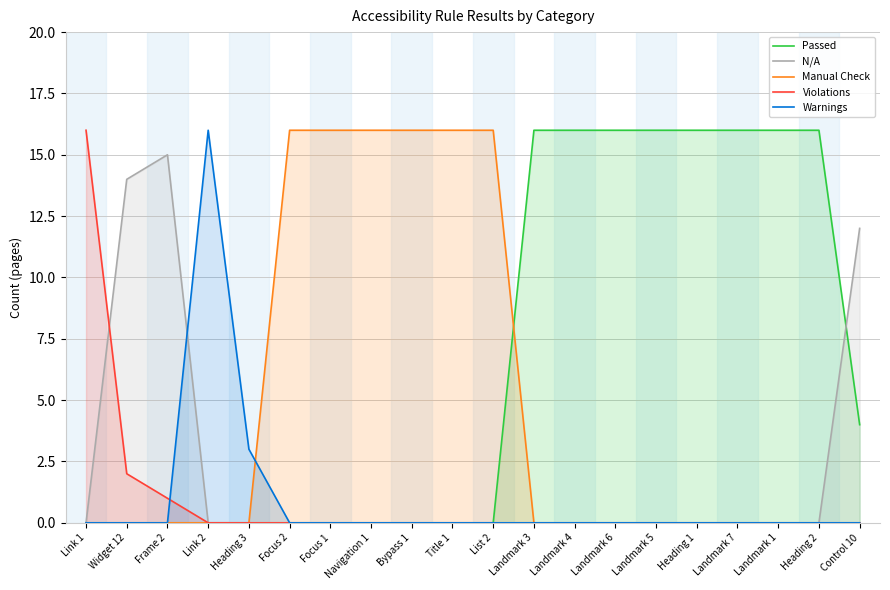

Which series has the largest range (max minus min)?

Passed